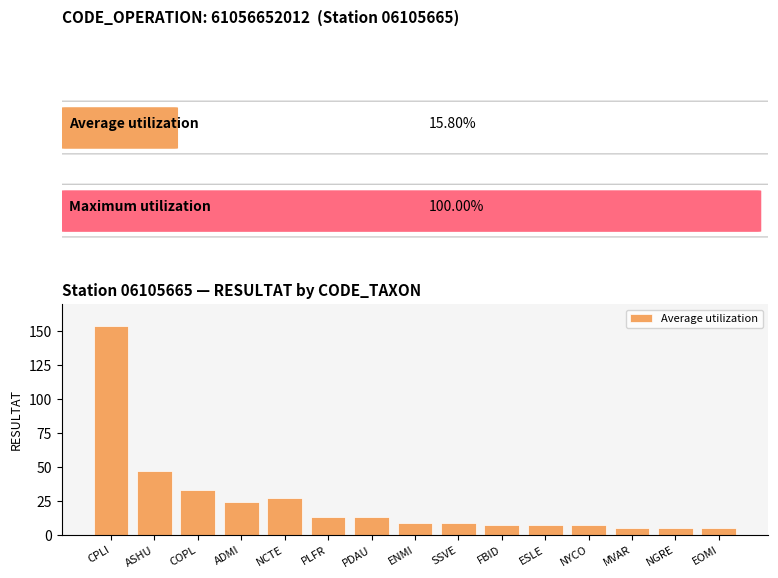

What is the ratio of the value at ASHU to the value at MVAR?

9.4